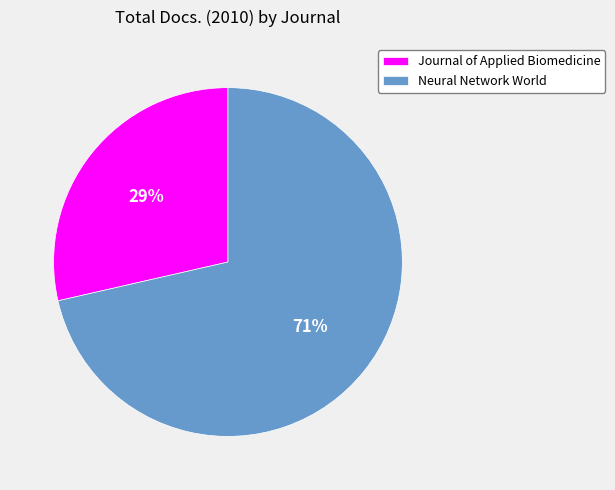

Which slice is the smallest?

Journal of Applied Biomedicine